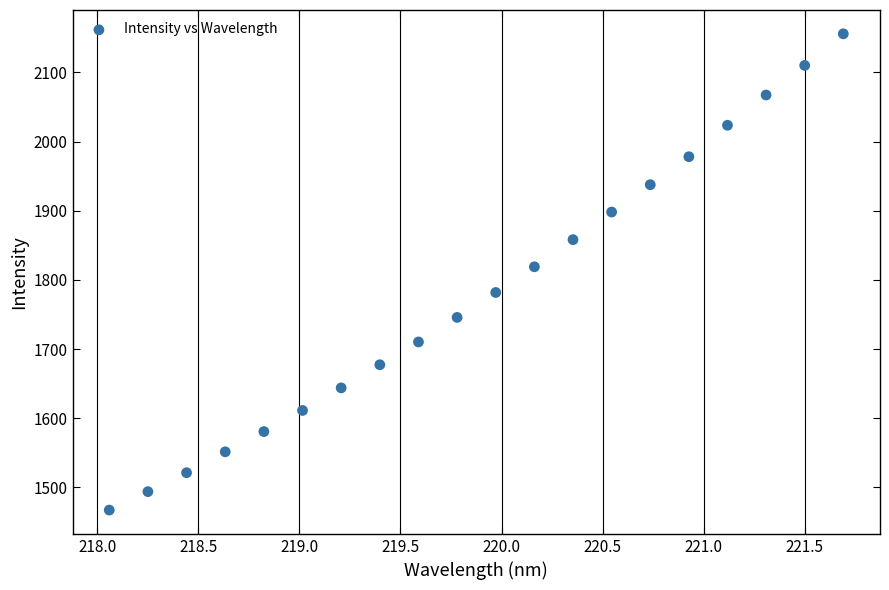

What Y value in the scatter plot is closest to 1811?

1819.0